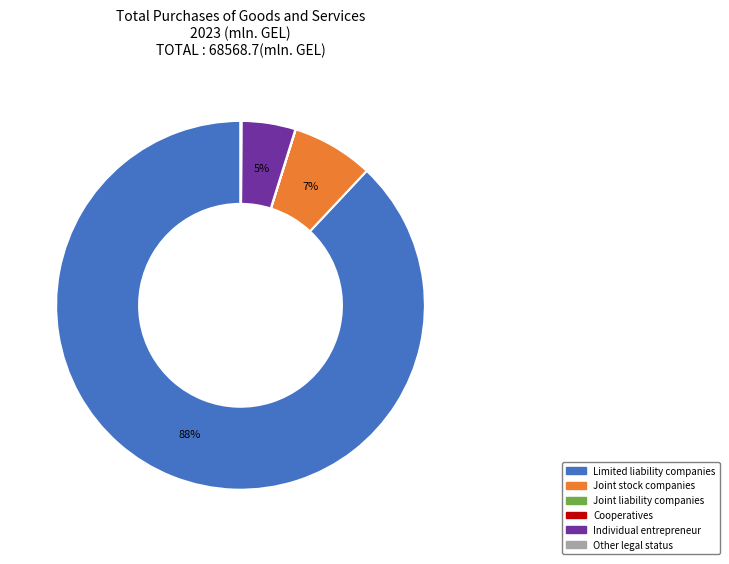

Does Limited liability companies represent more than half of the total?

Yes